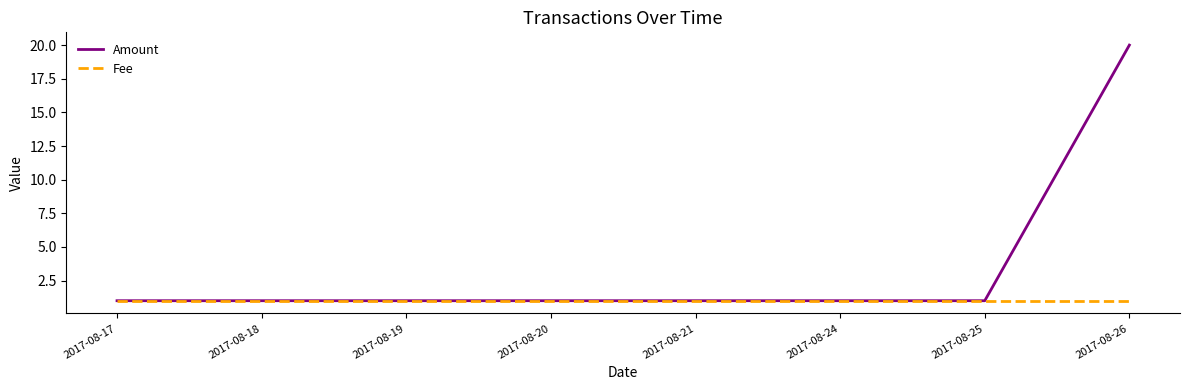

Read the Amount value at 2017-08-18.

1